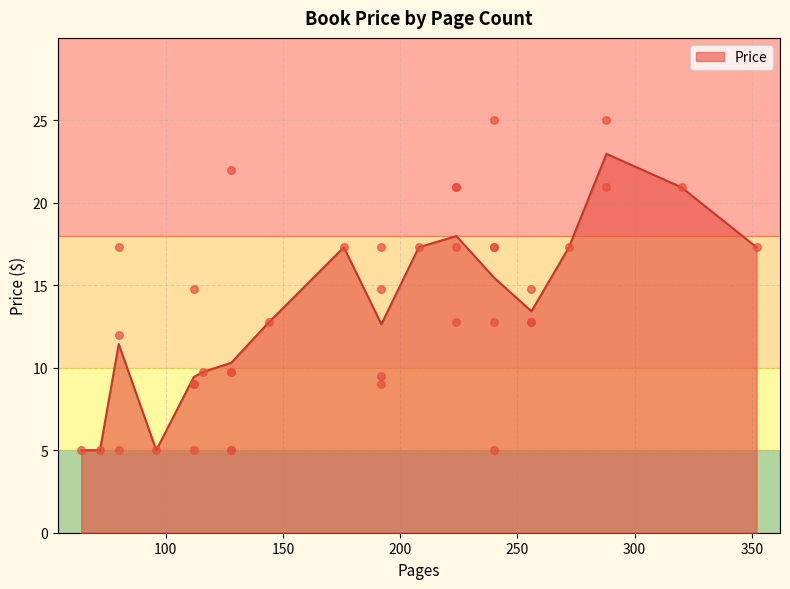

What is the ratio of the value at 224 to the value at 288?

0.8